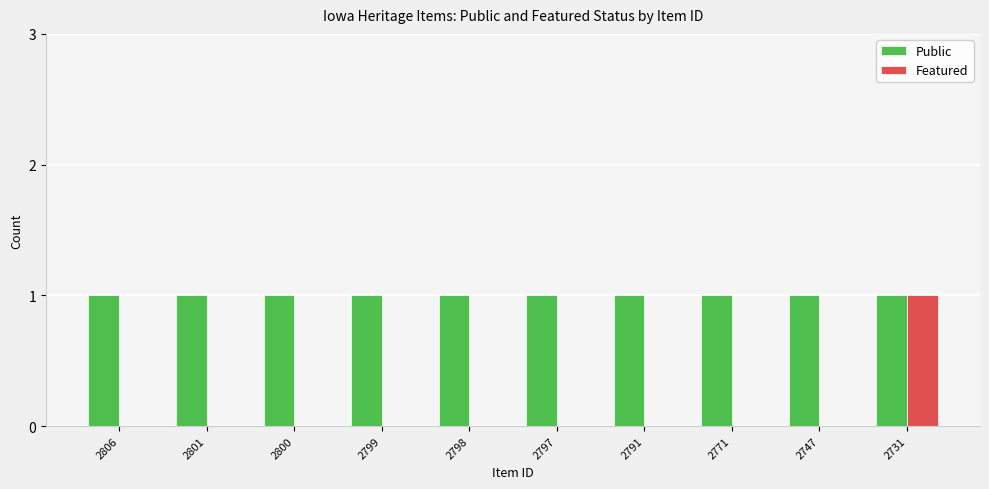

Between 2806 and 2731, which series saw the biggest shift?

Featured